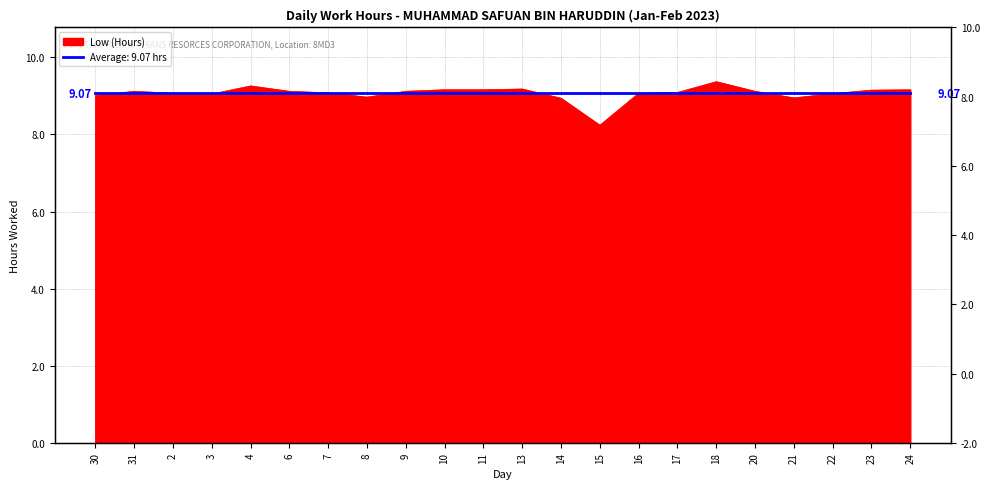

At which label does the data first exceed 9?

30